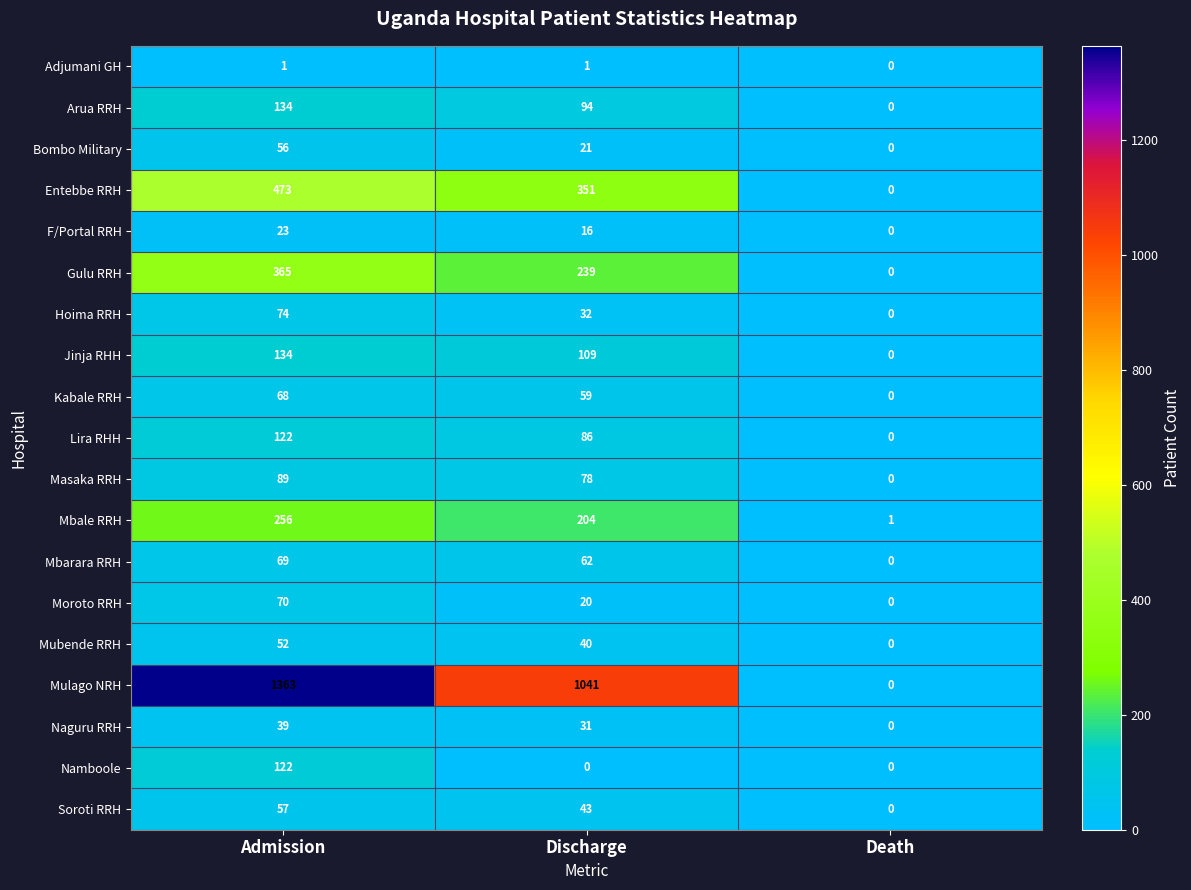

How many positive values does the Moroto RRH series have?

2